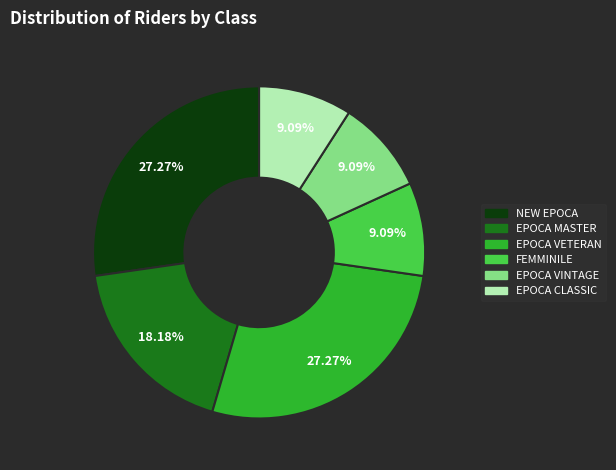

Count the number of slices in the pie.

6